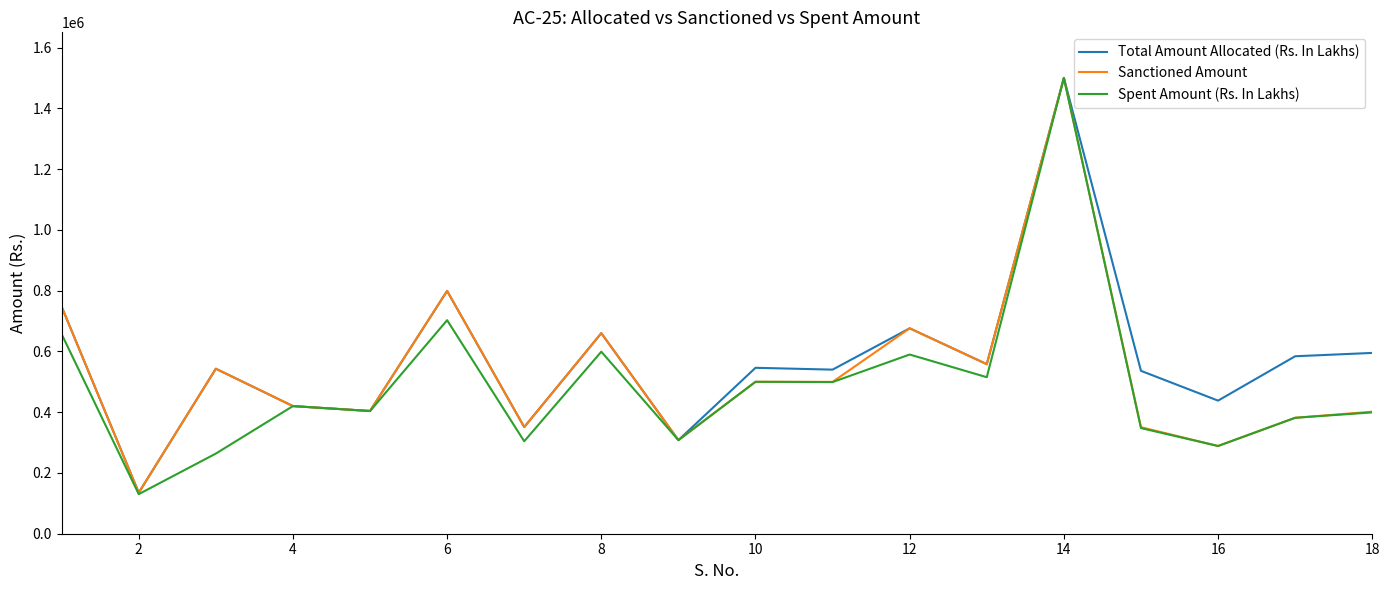

What is the greatest value displayed?

1500000